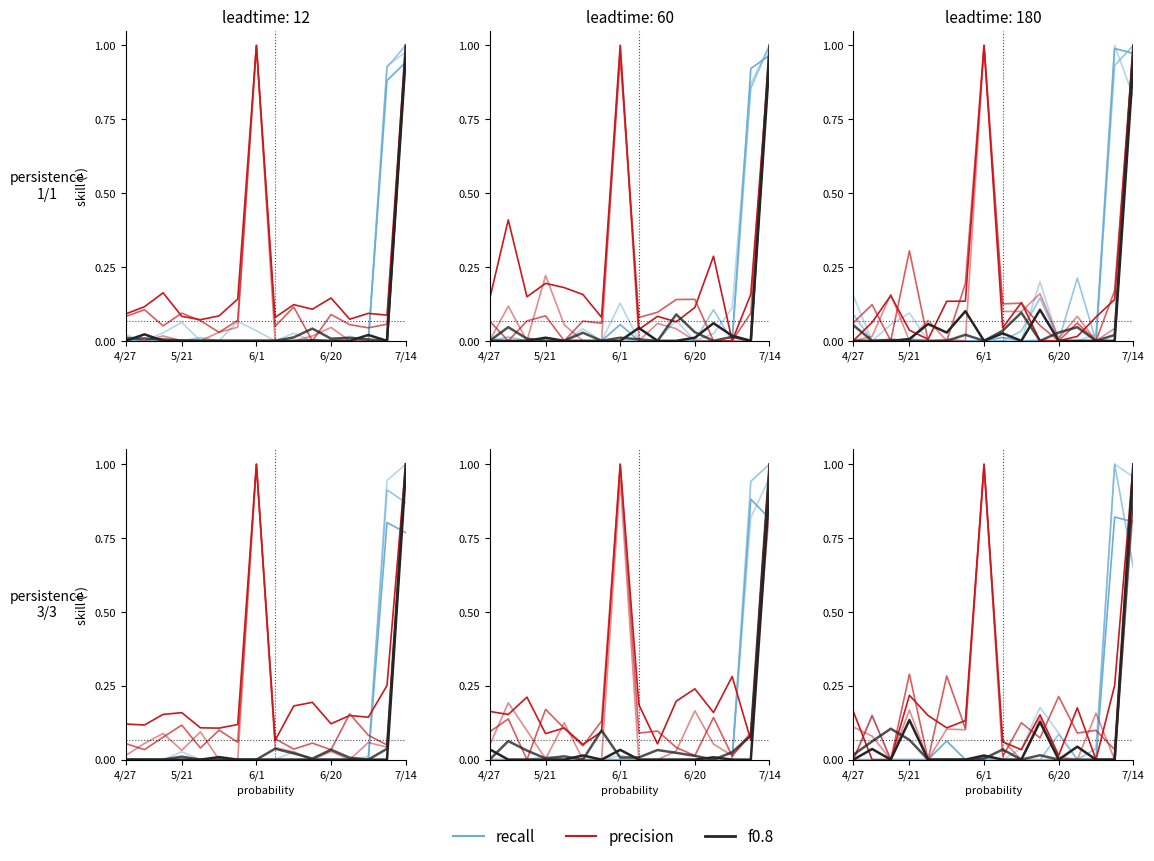

Rank the series at 14 from lowest to highest value.

f0.8, precision, recall